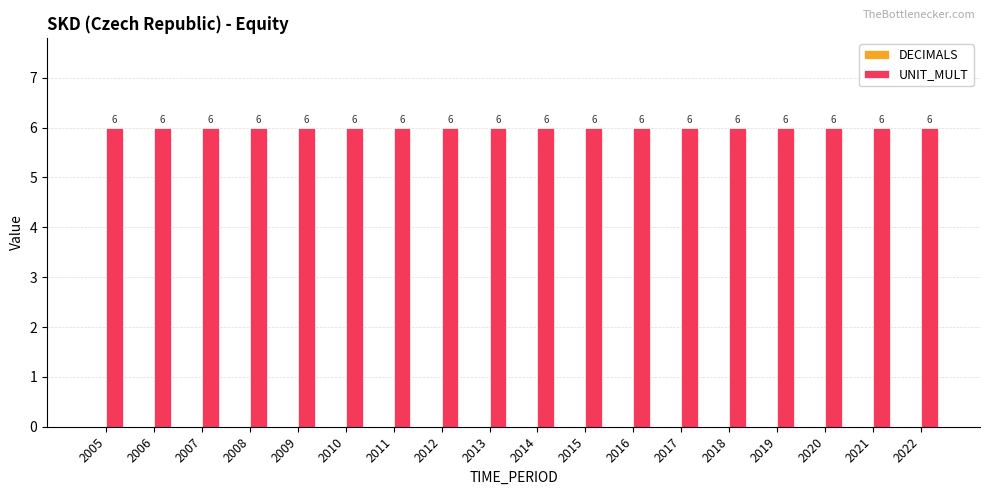

What is the greatest value displayed?

6